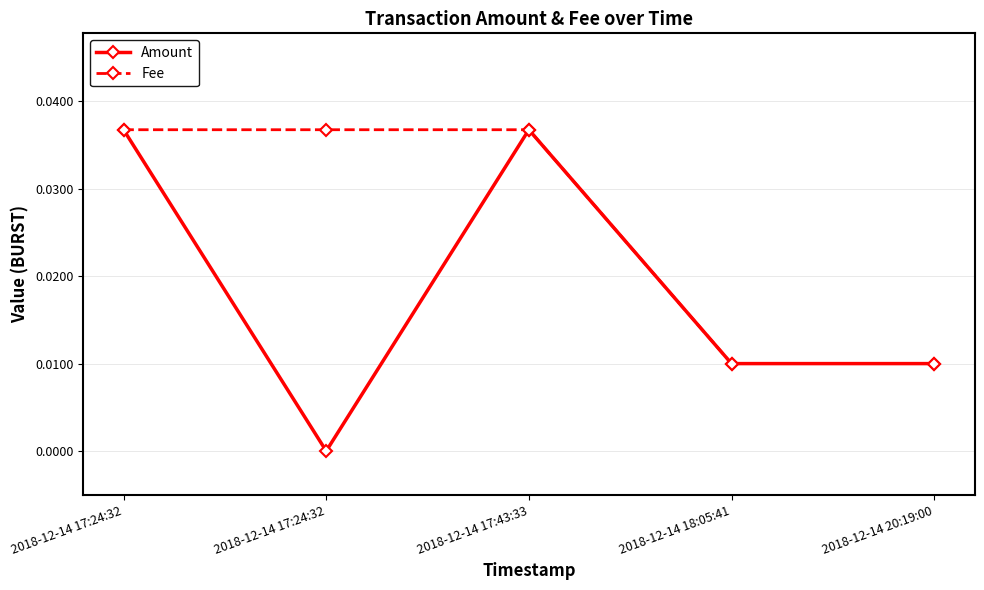

True or false: Fee has more than 0 interior local peaks.

False